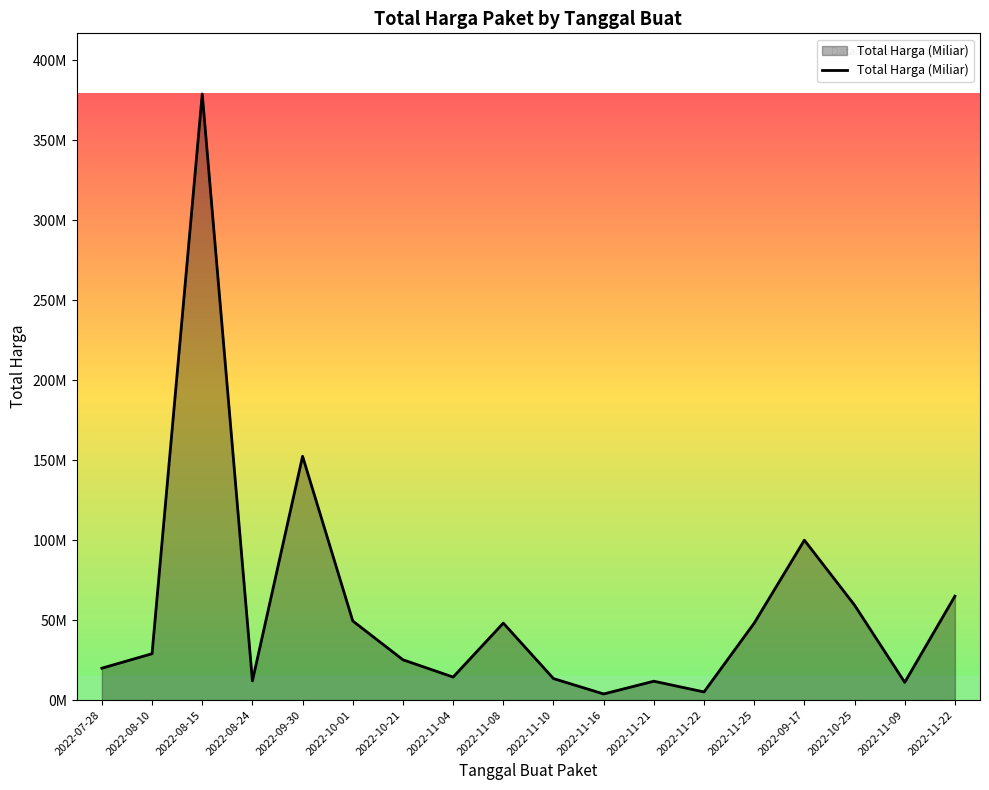

True or false: the data has more than 0 interior local peaks.

True